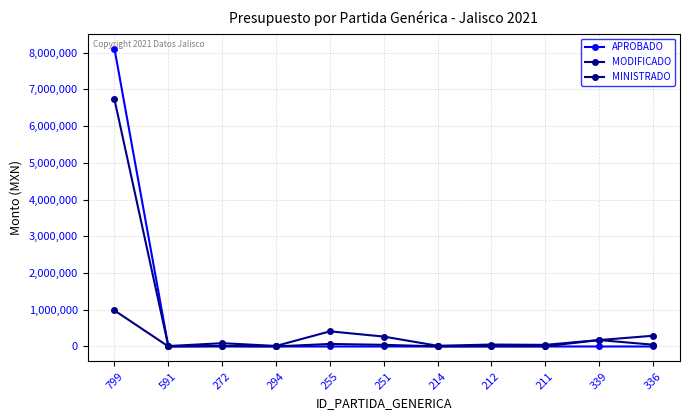

Which category has the highest value in the MODIFICADO series?

799